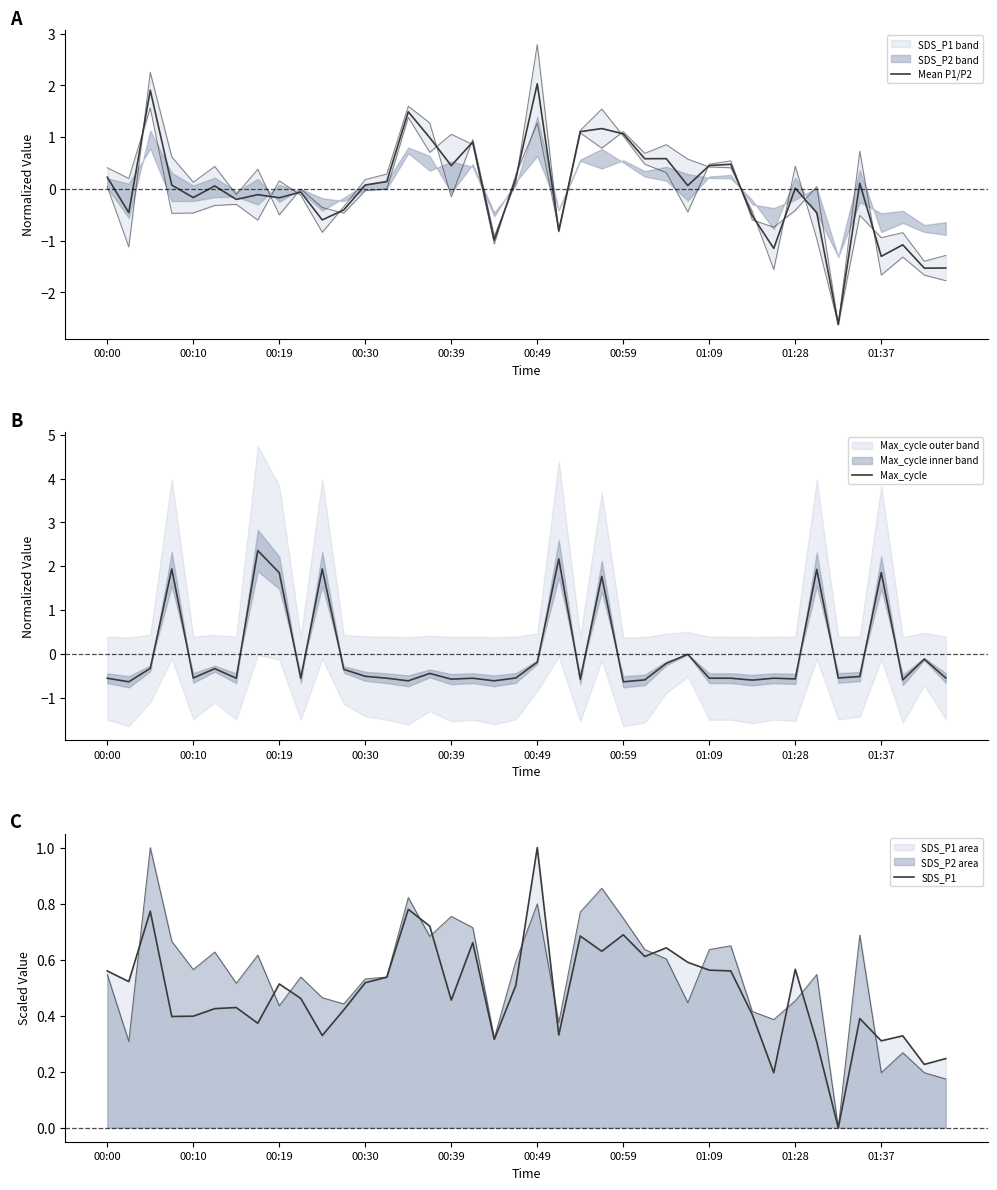

What are all the series names shown in the legend?

Mean P1/P2, Max_cycle, SDS_P1